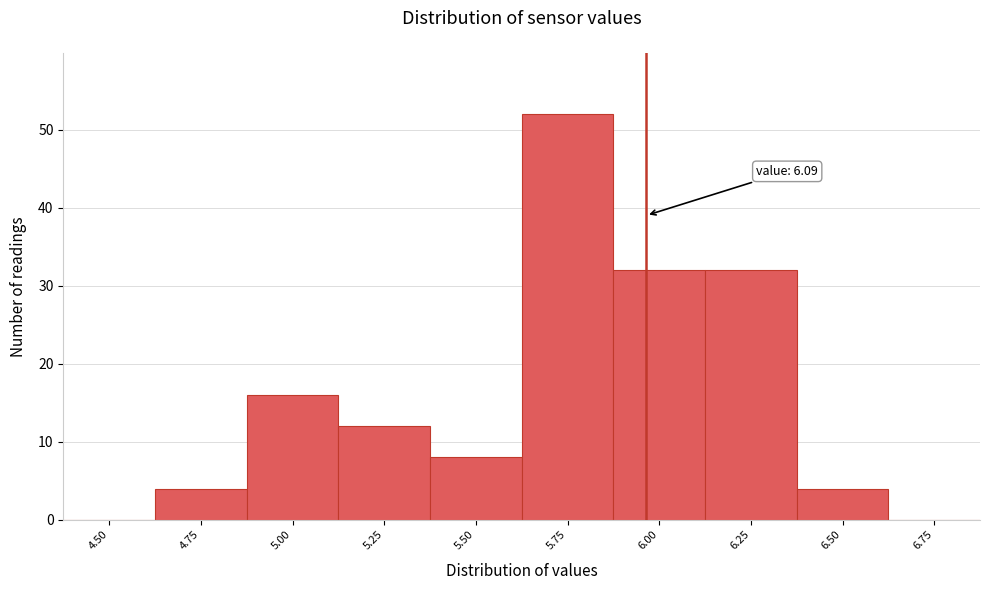

Reading right to left, extract all data points from this chart.

6.75=0	6.50=4	6.25=32	6.00=32	5.75=52	5.50=8	5.25=12	5.00=16	4.75=4	4.50=0